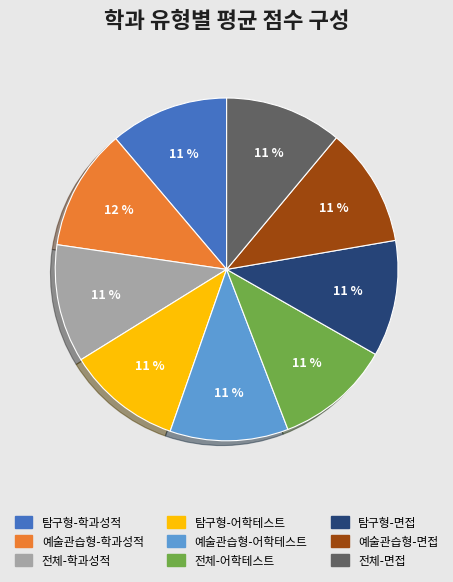

To the nearest percent, what is the average slice percentage?

11%